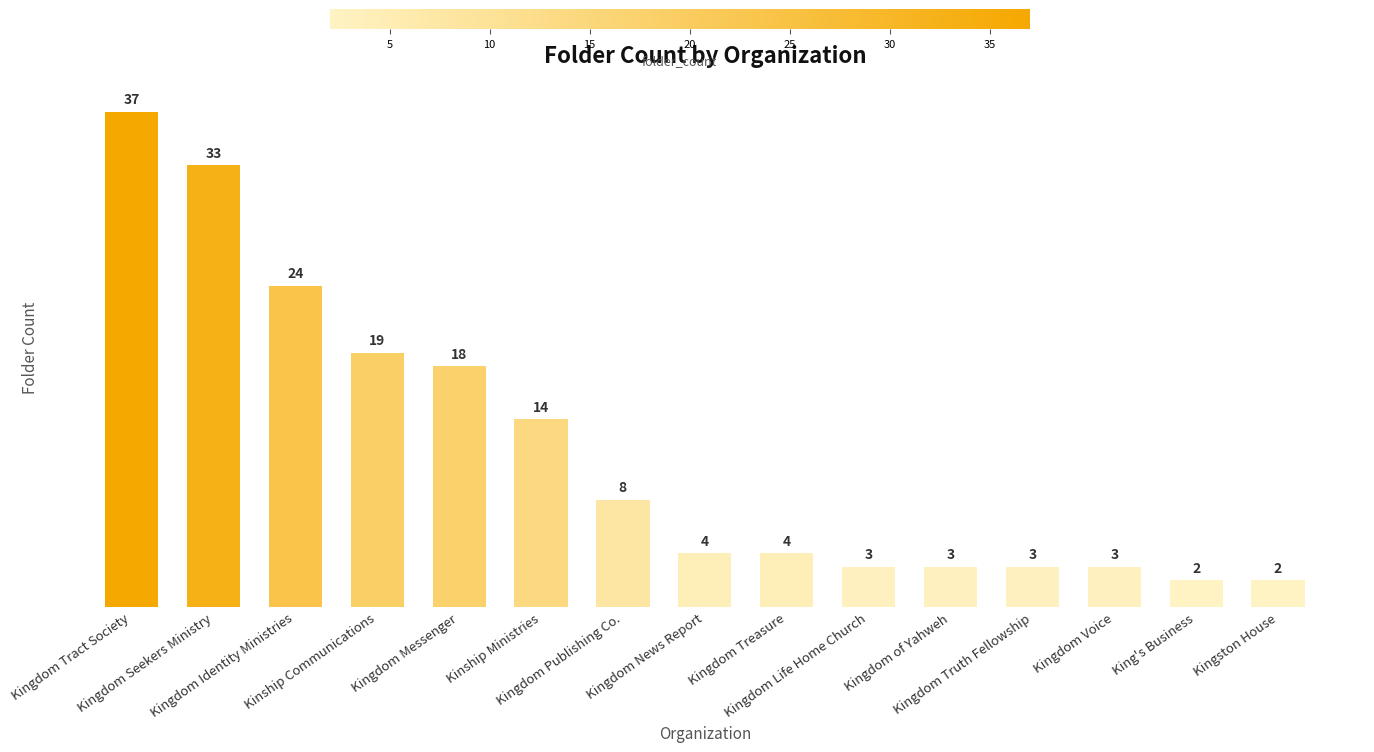

Reading right to left, extract all data points from this chart.

2	2	3	3	3	3	4	4	8	14	18	19	24	33	37